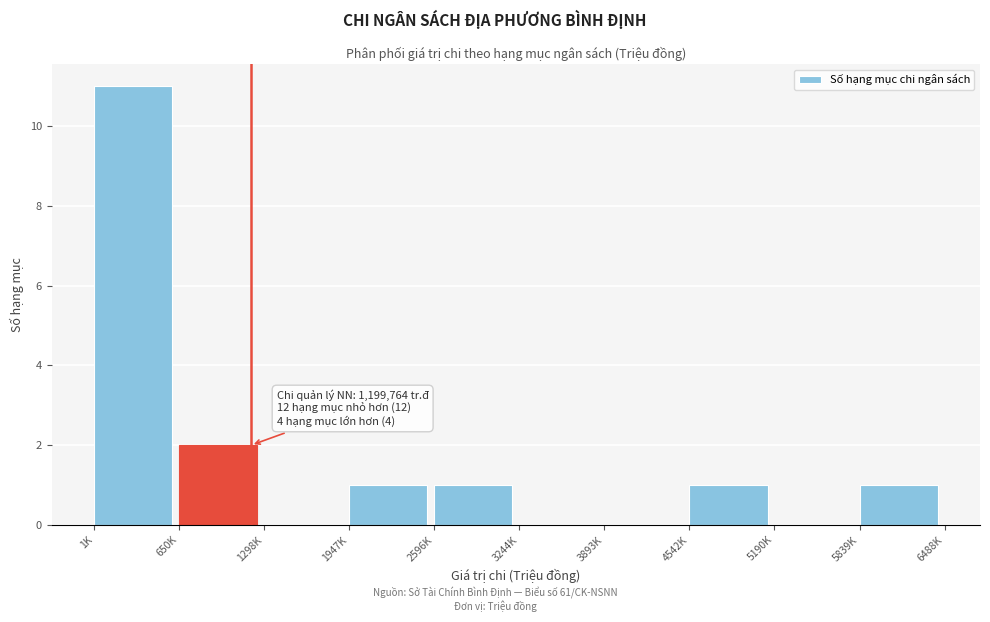

Reading left to right, transcribe all the data shown in this chart.

1K=11	650K=2	1298K=0	1947K=1	2596K=1	3244K=0	3893K=0	4542K=1	5190K=0	5839K=1